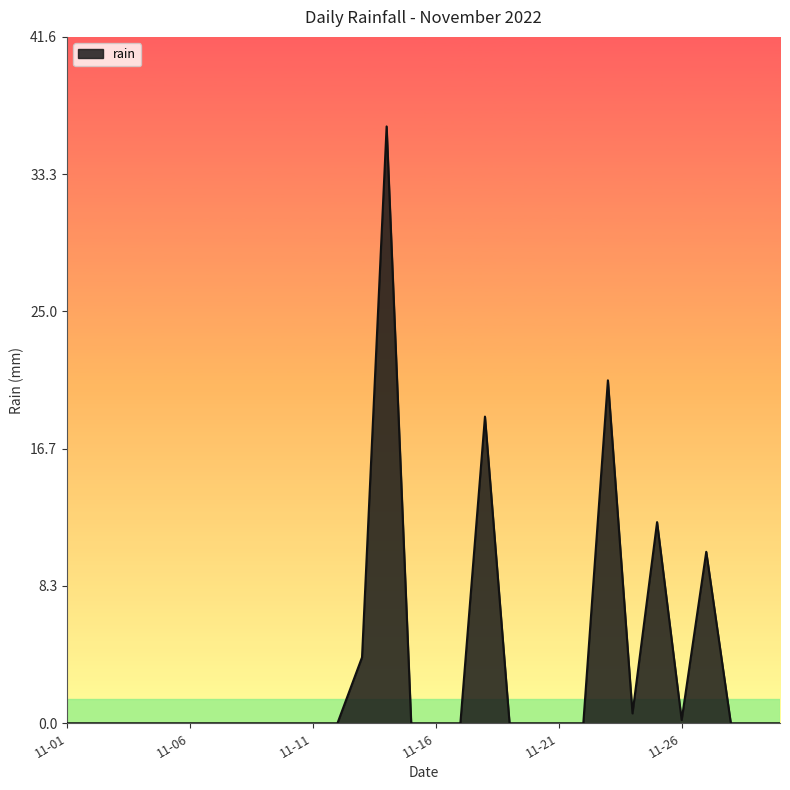

Reading left to right, extract all data points from this chart.

0.0	0.0	0.0	0.0	0.0	0.0	0.0	0.0	0.0	0.0	0.0	0.0	4.0	36.2	0.0	0.0	0.0	18.6	0.0	0.0	0.0	0.0	20.8	0.6	12.2	0.2	10.4	0.0	0.0	0.0